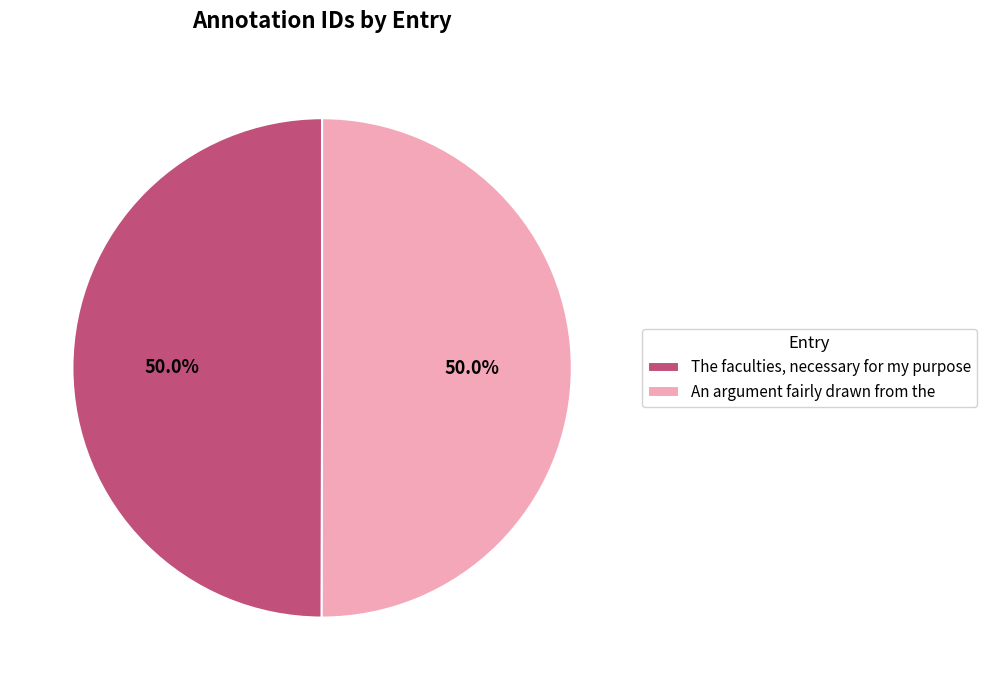

Combined, what portion of the pie is The faculties, necessary for my purpose and An argument fairly drawn from the?

100.0%